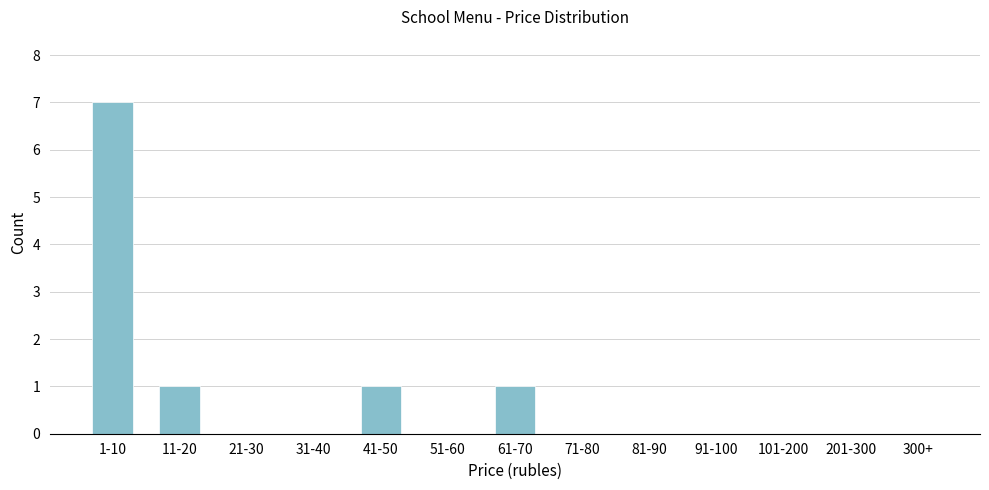

Reading left to right, list all the values displayed in this chart.

1-10=7	11-20=1	21-30=0	31-40=0	41-50=1	51-60=0	61-70=1	71-80=0	81-90=0	91-100=0	101-200=0	201-300=0	300+=0